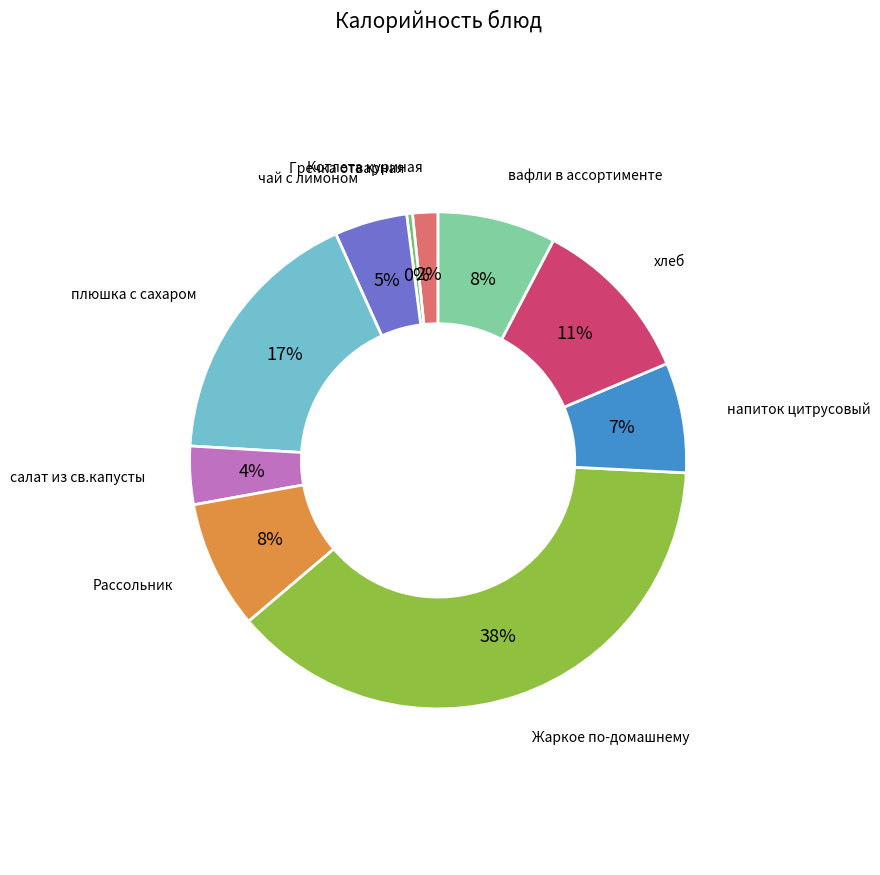

To the nearest percent, what is the difference between the largest and smallest slice percentages?

38%